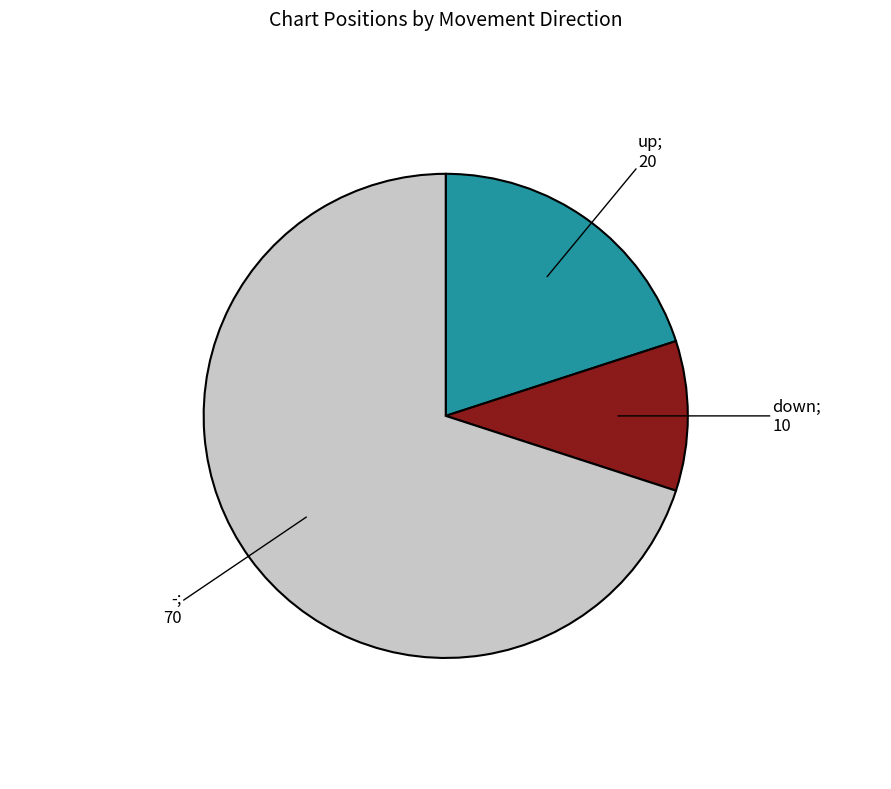

Does any single category account for the majority?

Yes